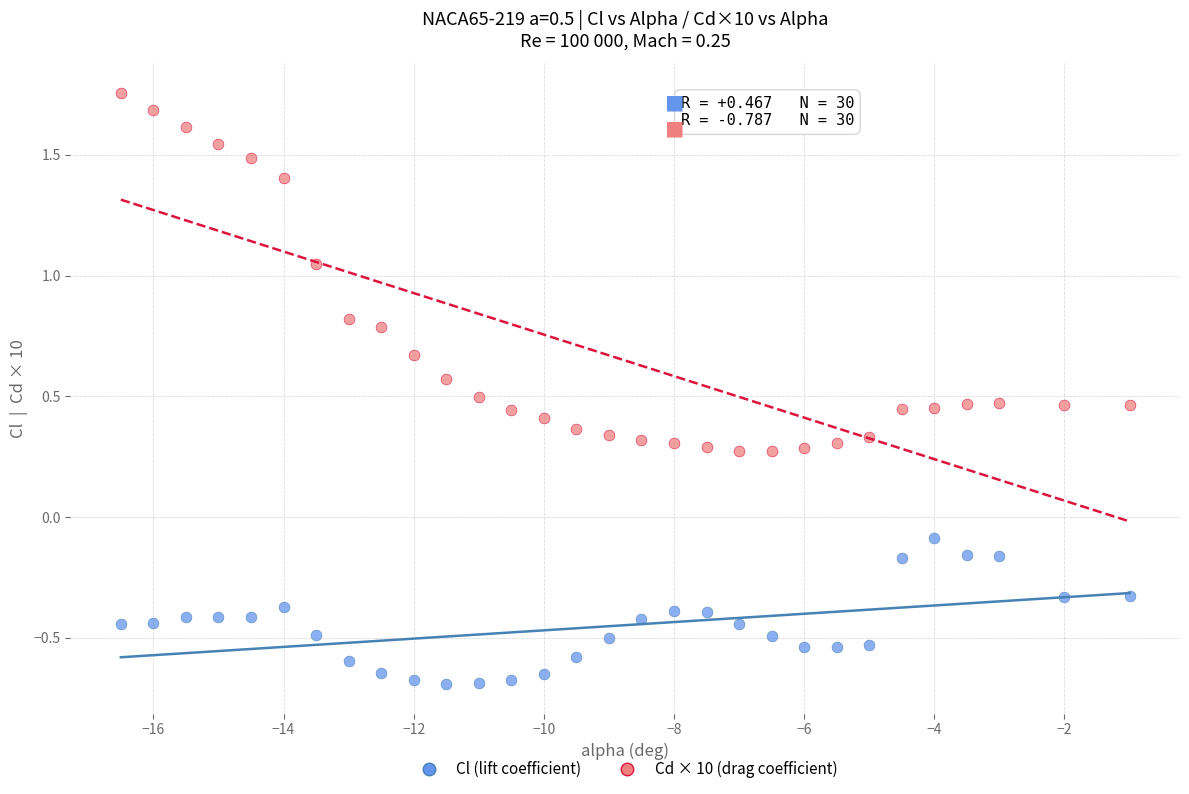

Which series contains the lowest Y value?

Cl (lift coefficient)